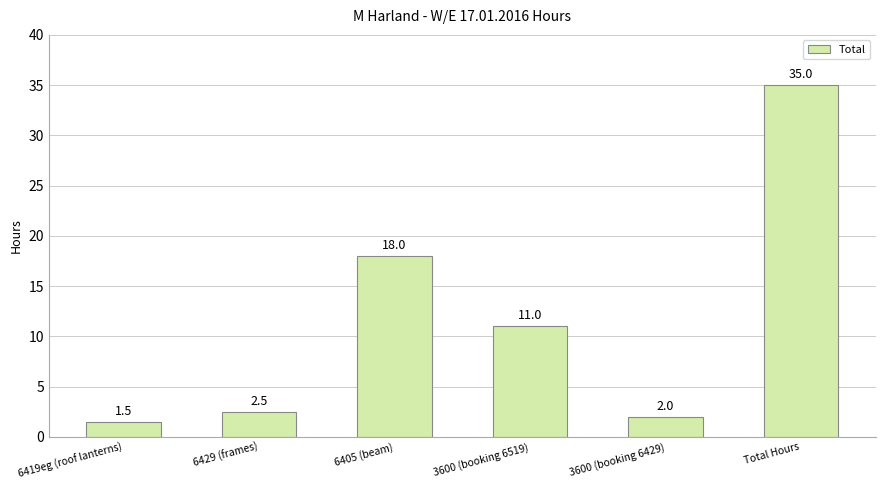

What is the minimum value shown in the chart?

1.5